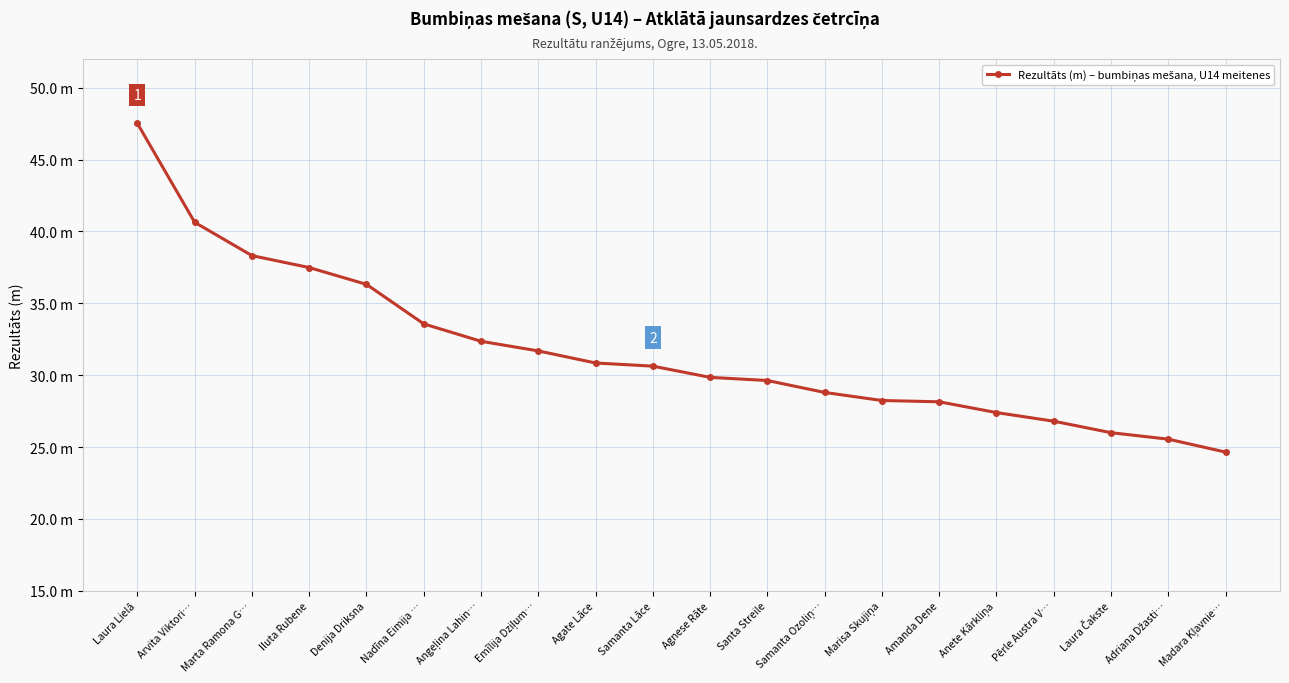

What is the difference between the values at Laura Čakste and Arvita Viktori…?

14.6